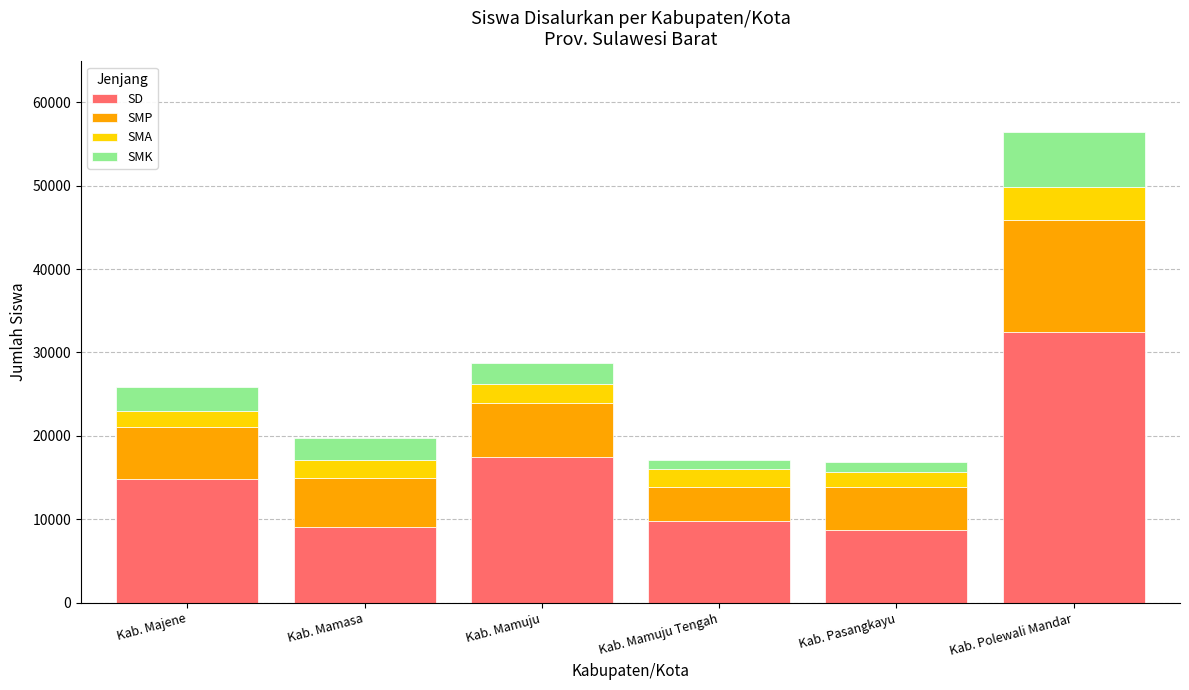

What is the difference between the maximum and minimum values in the SD series?

23713